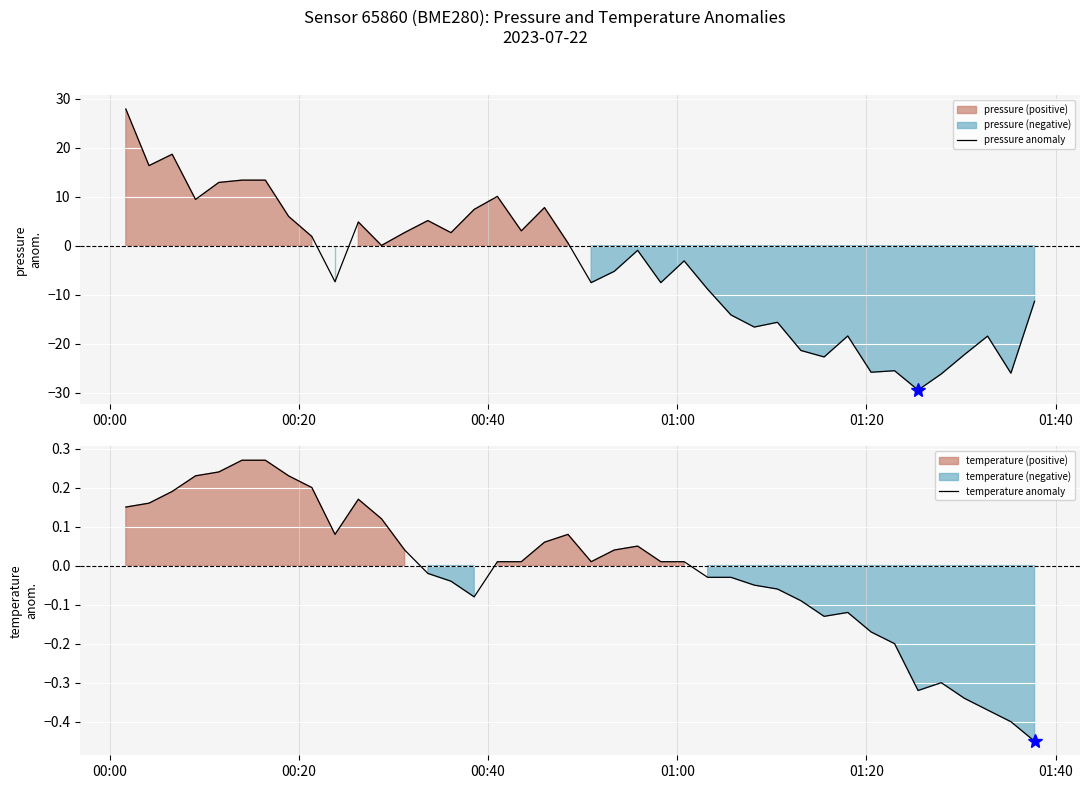

What is the minimum value for pressure anomaly?

-29.4